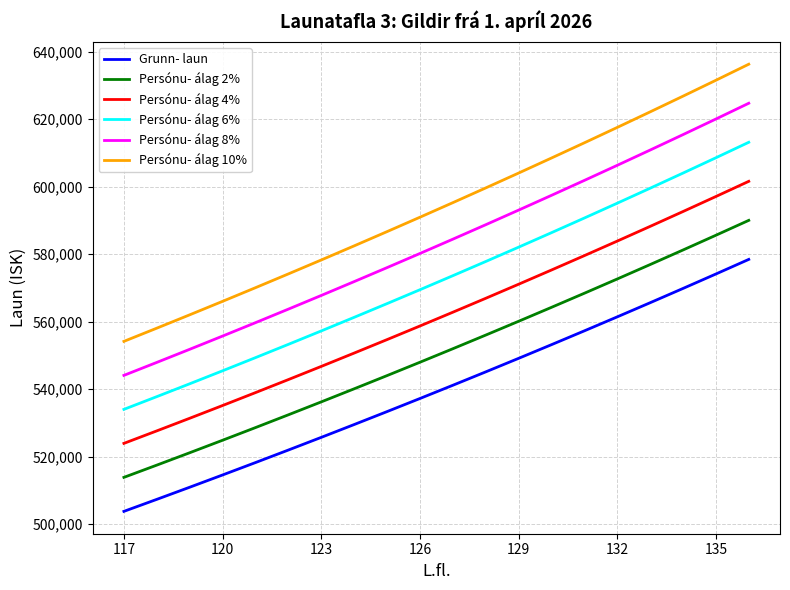

Rank the series by their average value, from lowest to highest.

Grunn- laun, Persónu- álag 2%, Persónu- álag 4%, Persónu- álag 6%, Persónu- álag 8%, Persónu- álag 10%